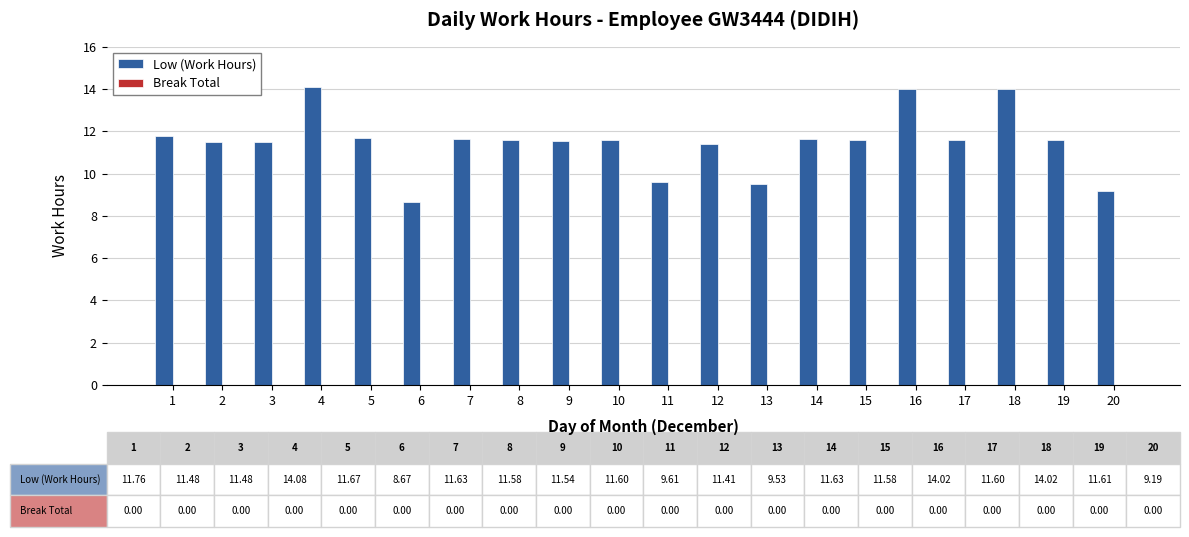

The chart shows a value of 17.7 at 15. True or false?

False